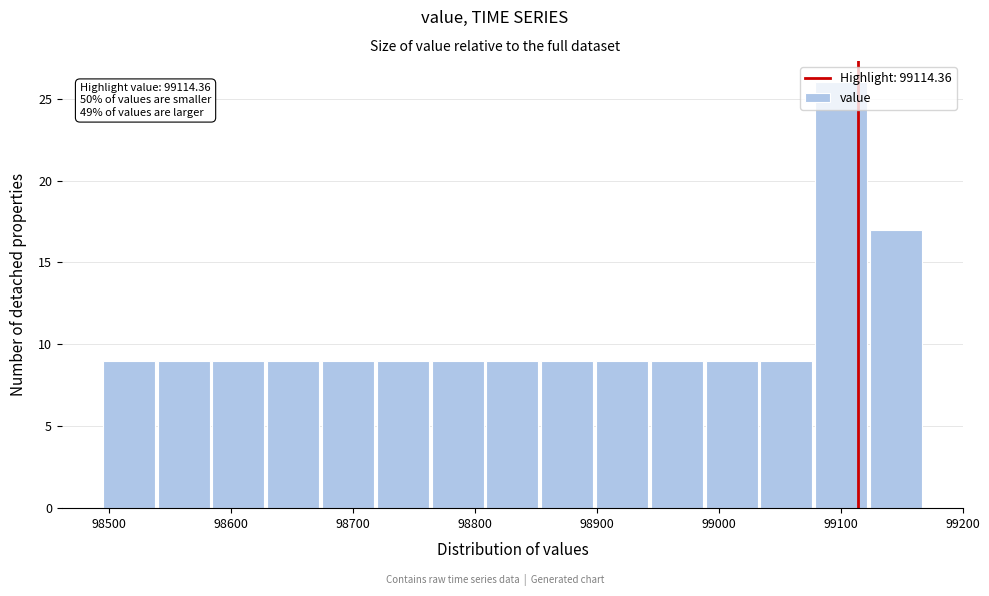

Which range on the x-axis has the tallest bar?

99080 to 99120